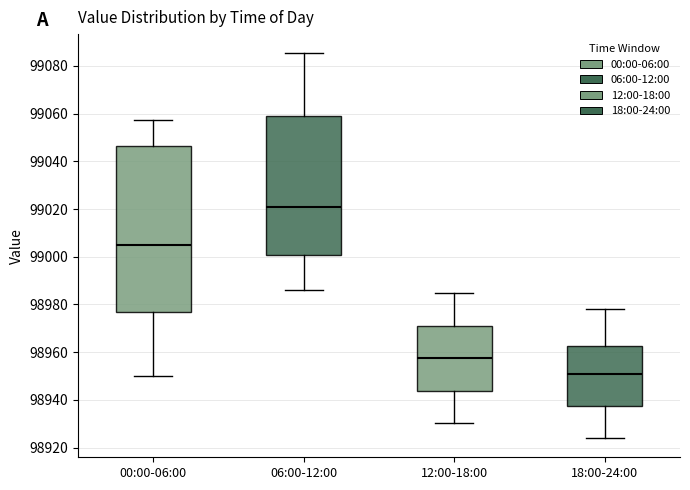

Where does the lower whisker of the box for 06:00-12:00 end on the y-axis? The values are not printed on the chart, so give them approximately, as read against the axis.

98986